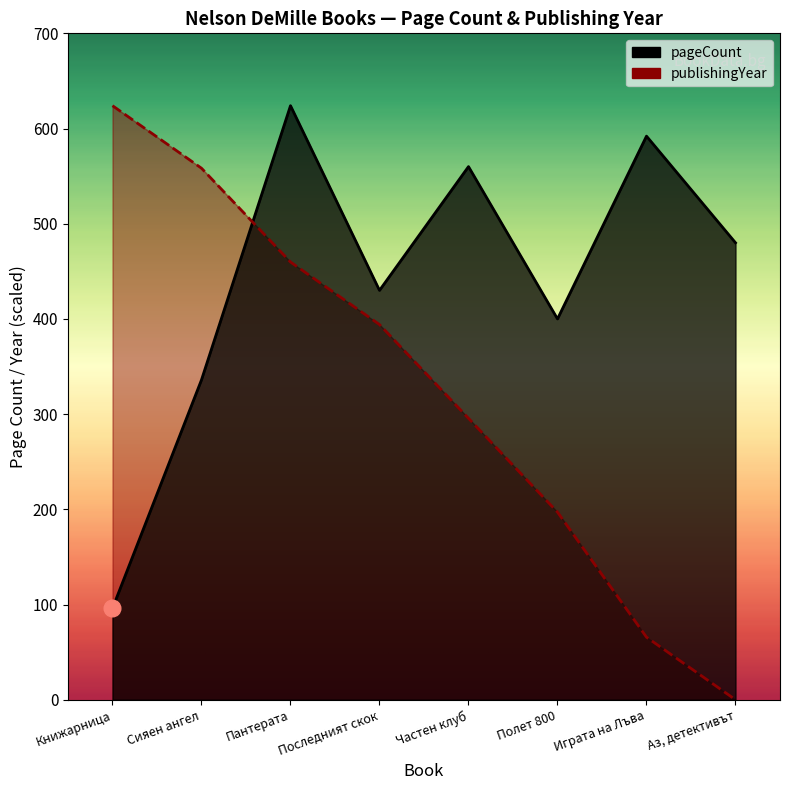

At Сияен ангел, list the series in order from largest to smallest.

publishingYear, pageCount